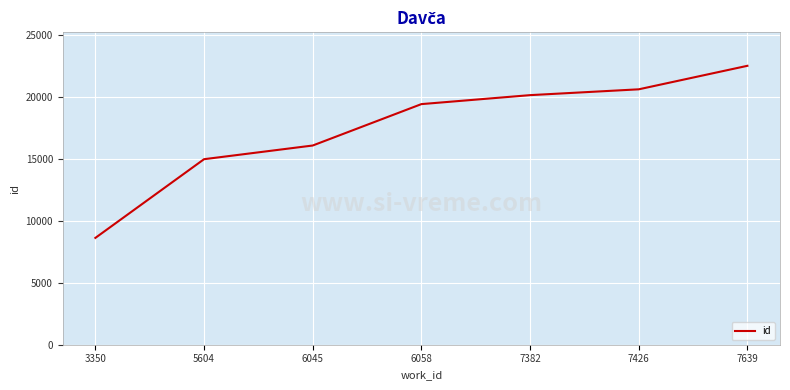

Approximately how many times larger is the value at 7639 compared to 6045?

1.4